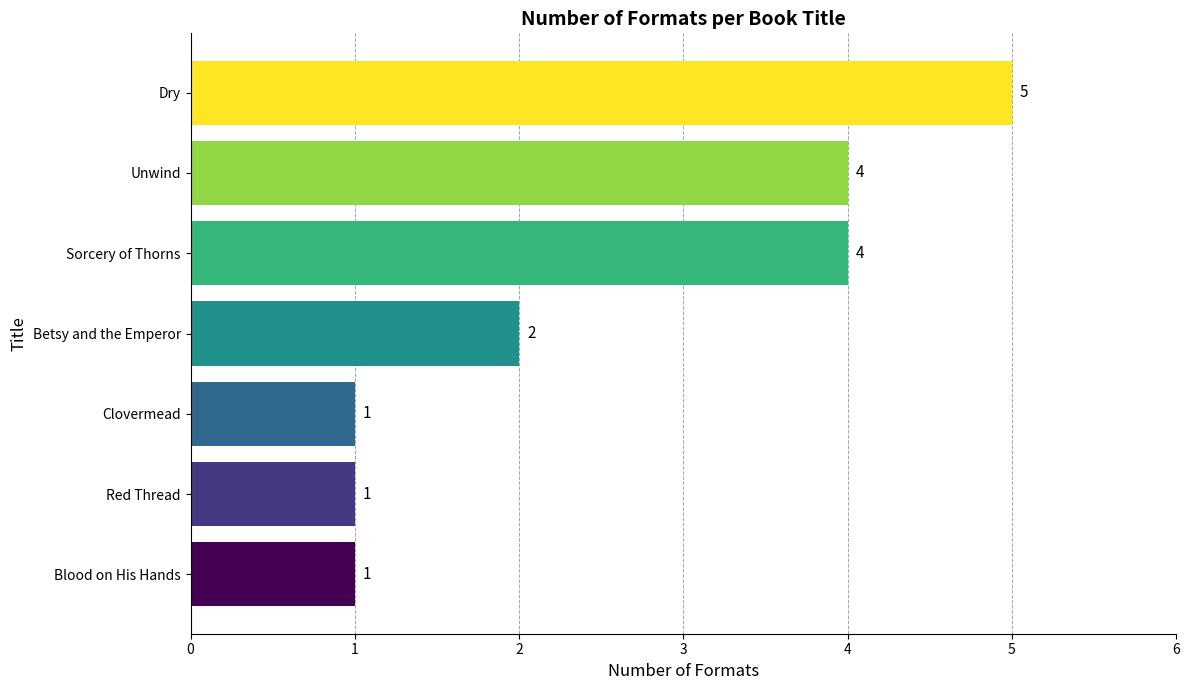

What is the difference between the second highest and second lowest values?

3